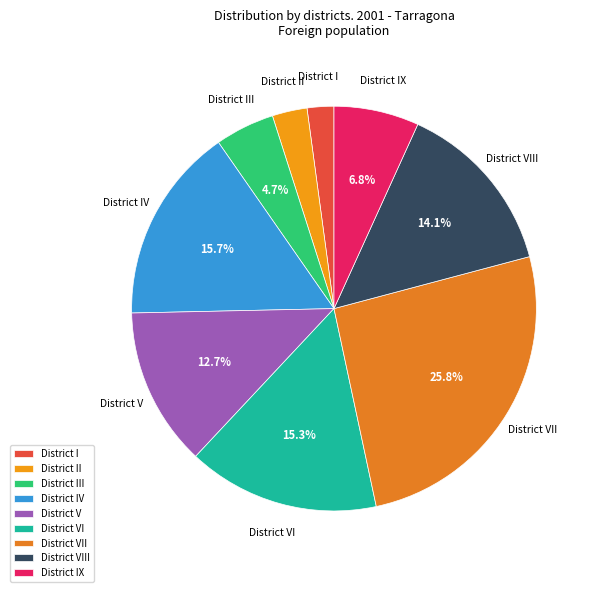

Which slice is the smallest?

District I